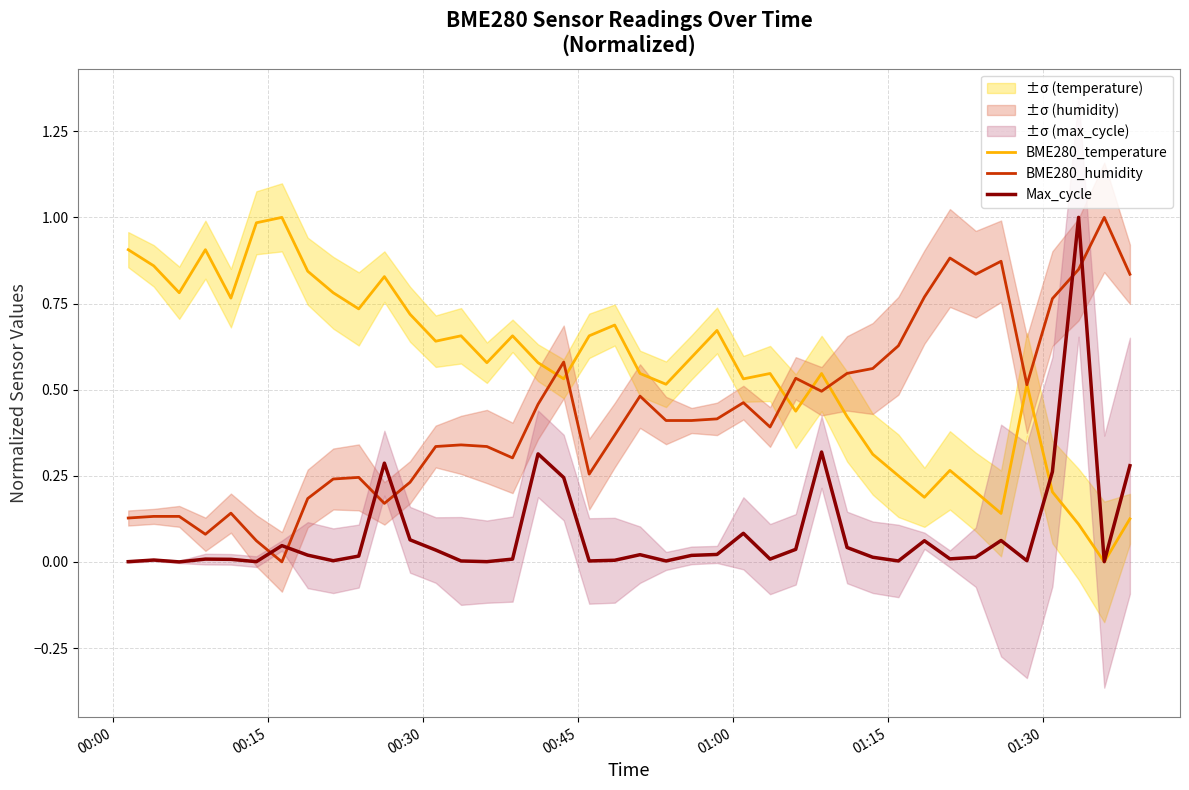

Reading right to left, extract all data points from this chart.

BME280_temperature: 0.1	0.0	0.1	0.2	0.5	0.1	0.2	0.3	0.2	0.3	0.3	0.4	0.5	0.4	0.5	0.5	0.7	0.6	0.5	0.5	0.7	0.7	0.5	0.6	0.7	0.6	0.7	0.6	0.7	0.8	0.7	0.8	0.8	1.0	1.0	0.8	0.9	0.8	0.9	0.9
BME280_humidity: 0.8	1.0	0.8	0.8	0.5	0.9	0.8	0.9	0.8	0.6	0.6	0.5	0.5	0.5	0.4	0.5	0.4	0.4	0.4	0.5	0.4	0.3	0.6	0.5	0.3	0.3	0.3	0.3	0.2	0.2	0.2	0.2	0.2	0.0	0.1	0.1	0.1	0.1	0.1	0.1
Max_cycle: 0.3	0.0	1.0	0.3	0.0	0.1	0.0	0.0	0.1	0.0	0.0	0.0	0.3	0.0	0.0	0.1	0.0	0.0	0.0	0.0	0.0	0.0	0.2	0.3	0.0	0.0	0.0	0.0	0.1	0.3	0.0	0.0	0.0	0.0	0.0	0.0	0.0	0.0	0.0	0.0